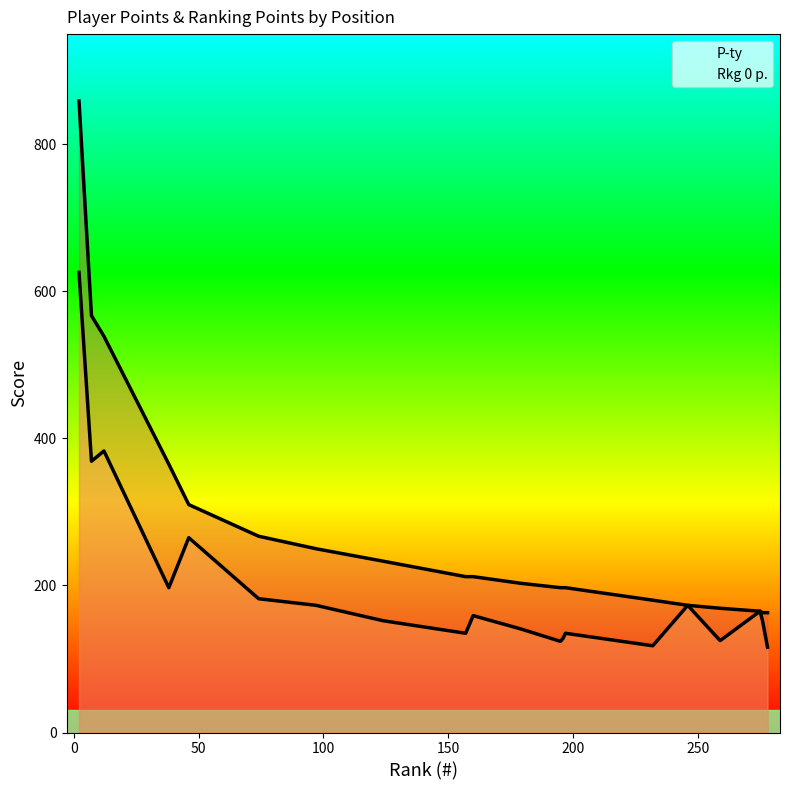

List the labels in order of Rkg 0 p. value, smallest first.

278, 232, 195, 259, 196, 157, 197, 179, 124, 276, 160, 275, 97, 246, 74, 38, 46, 7, 12, 2